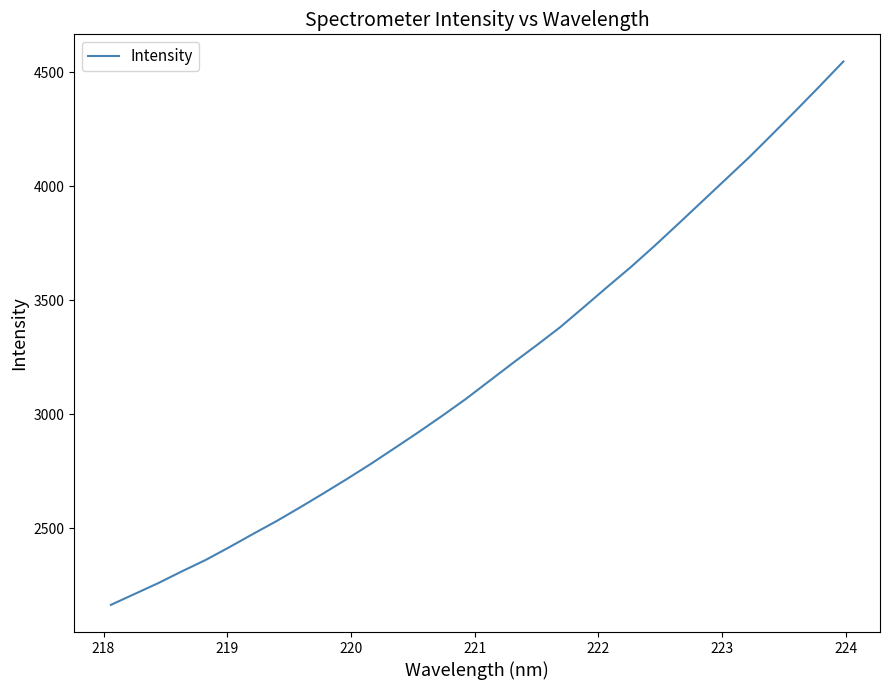

How many lines are shown in the chart?

1